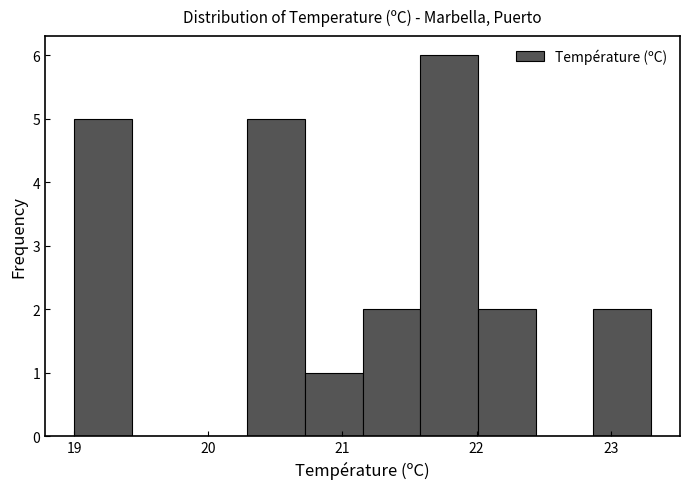

How tall is the bar that spans 20.29 to 20.72 on the x-axis? Neither the bar edges nor the heights are printed on the chart, so give them approximately, as read against the axes.

5